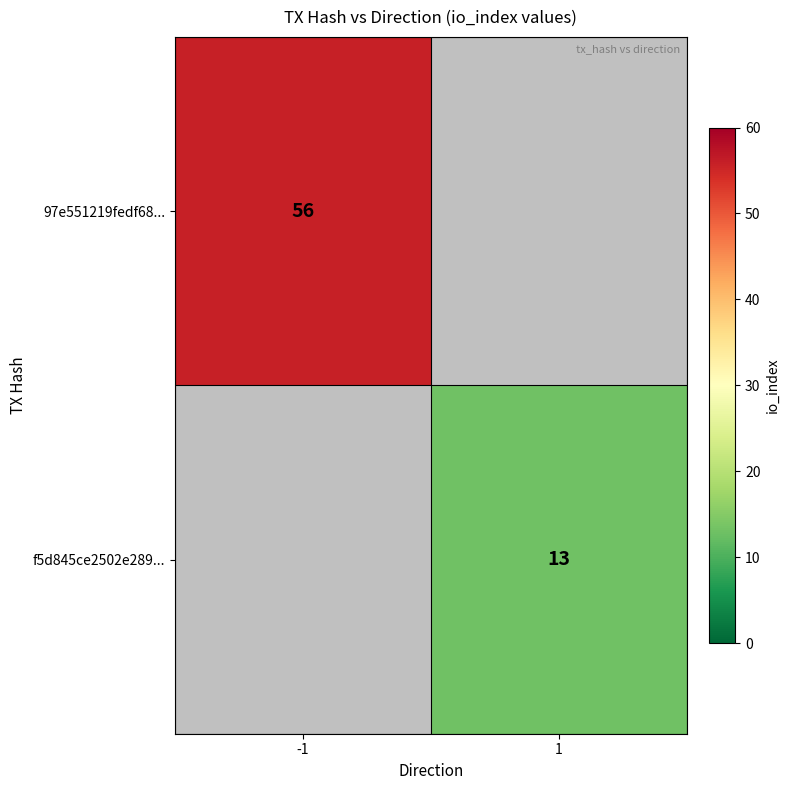

True or false: f5d845ce2502e289... has a value of 3.6 at 1.

False